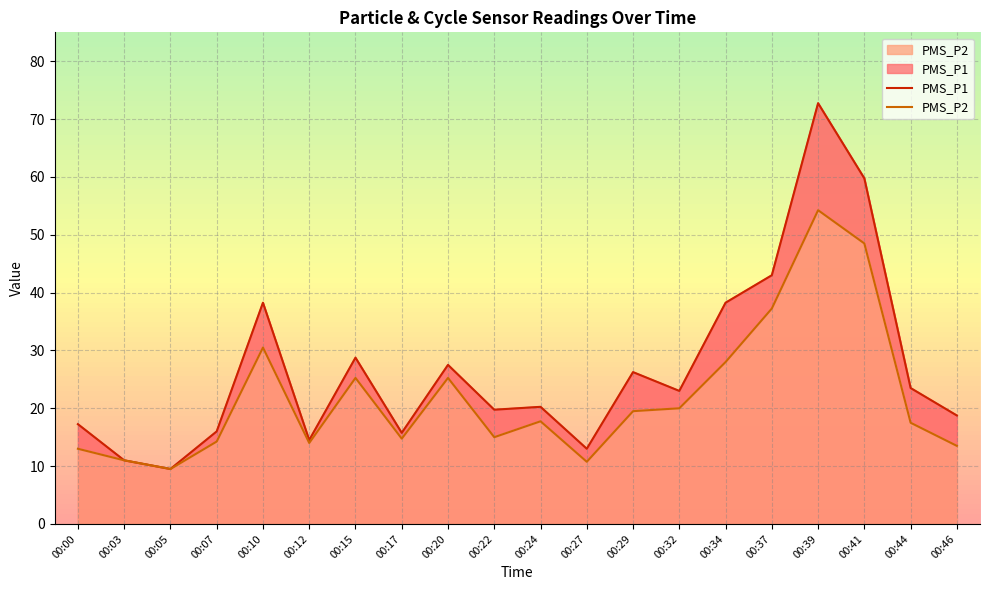

At how many categories does at least one series exceed 44?

2